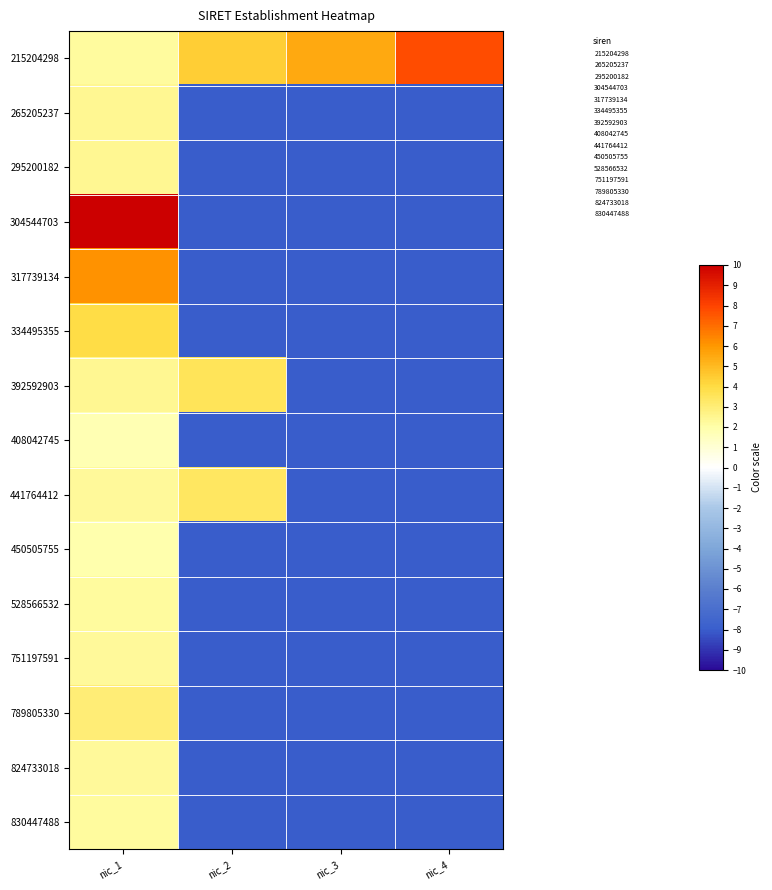

Reading left to right, what are all the values shown in this chart?

215204298: nic_1=2.2	nic_2=4.4	nic_3=5.5	nic_4=7.8
265205237: nic_1=2.5	nic_2=-8.0	nic_3=-8.0	nic_4=-8.0
295200182: nic_1=2.5	nic_2=-8.0	nic_3=-8.0	nic_4=-8.0
304544703: nic_1=10.0	nic_2=-8.0	nic_3=-8.0	nic_4=-8.0
317739134: nic_1=6.2	nic_2=-8.0	nic_3=-8.0	nic_4=-8.0
334495355: nic_1=4.0	nic_2=-8.0	nic_3=-8.0	nic_4=-8.0
392592903: nic_1=2.5	nic_2=3.6	nic_3=-8.0	nic_4=-8.0
408042745: nic_1=1.8	nic_2=-8.0	nic_3=-8.0	nic_4=-8.0
441764412: nic_1=2.3	nic_2=3.4	nic_3=-8.0	nic_4=-8.0
450505755: nic_1=1.9	nic_2=-8.0	nic_3=-8.0	nic_4=-8.0
528566532: nic_1=2.2	nic_2=-8.0	nic_3=-8.0	nic_4=-8.0
751197591: nic_1=2.3	nic_2=-8.0	nic_3=-8.0	nic_4=-8.0
789805330: nic_1=3.0	nic_2=-8.0	nic_3=-8.0	nic_4=-8.0
824733018: nic_1=2.3	nic_2=-8.0	nic_3=-8.0	nic_4=-8.0
830447488: nic_1=2.2	nic_2=-8.0	nic_3=-8.0	nic_4=-8.0